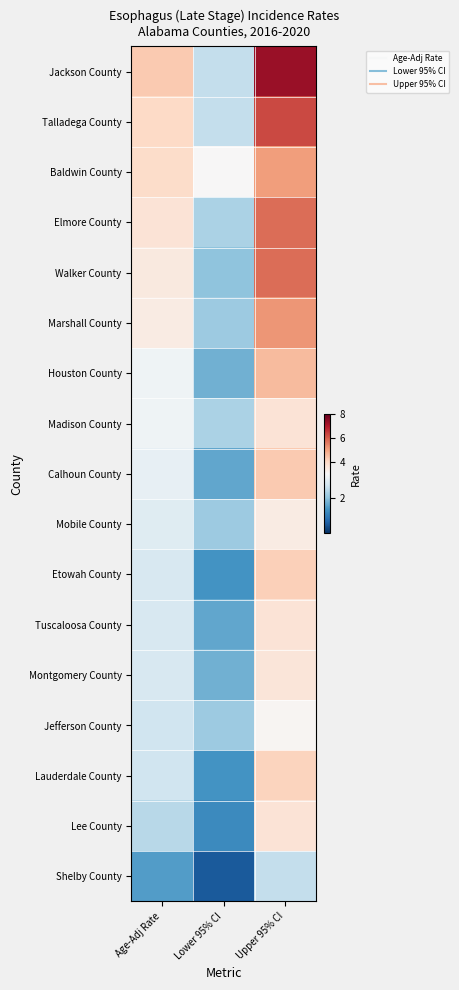

List the series in order of their peak value, highest first.

Jackson County, Talladega County, Elmore County, Walker County, Marshall County, Baldwin County, Houston County, Calhoun County, Etowah County, Lauderdale County, Madison County, Tuscaloosa County, Lee County, Montgomery County, Mobile County, Jefferson County, Shelby County